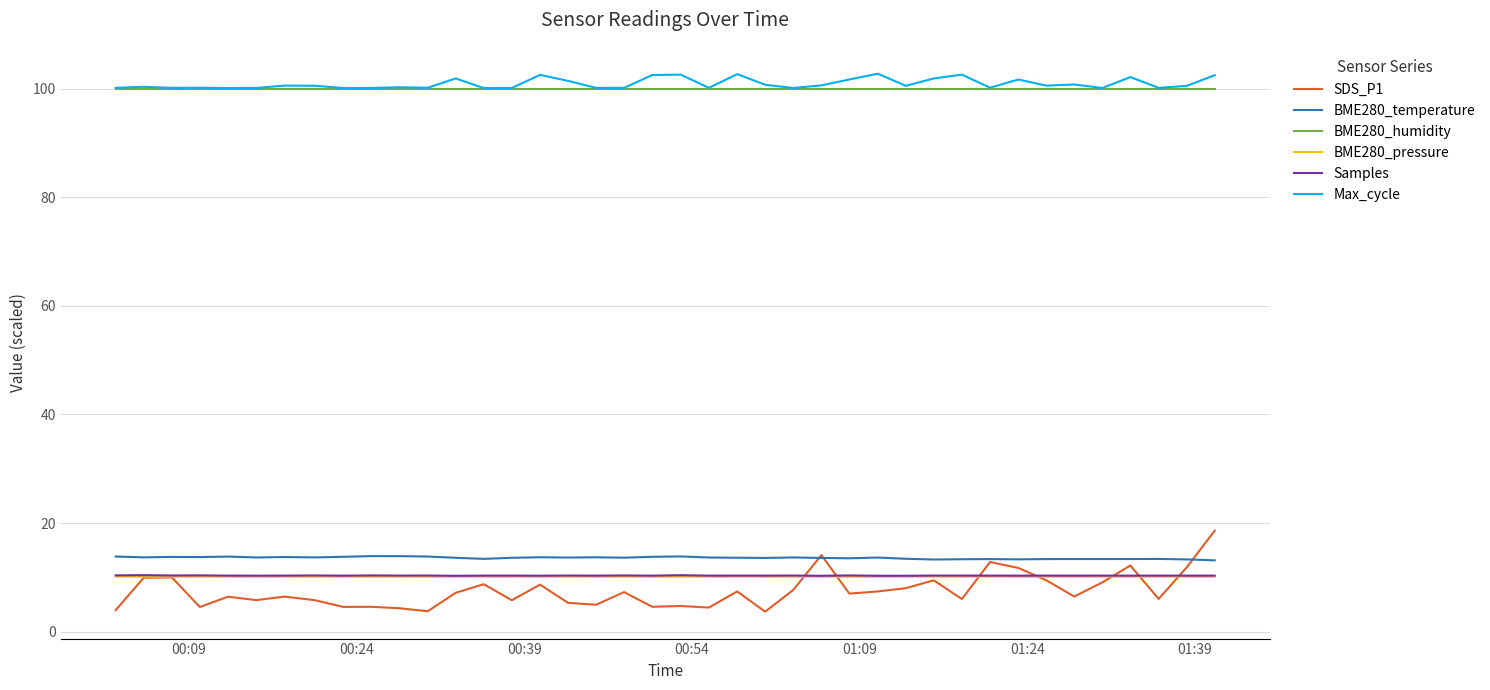

Which series has the widest spread of values?

SDS_P1